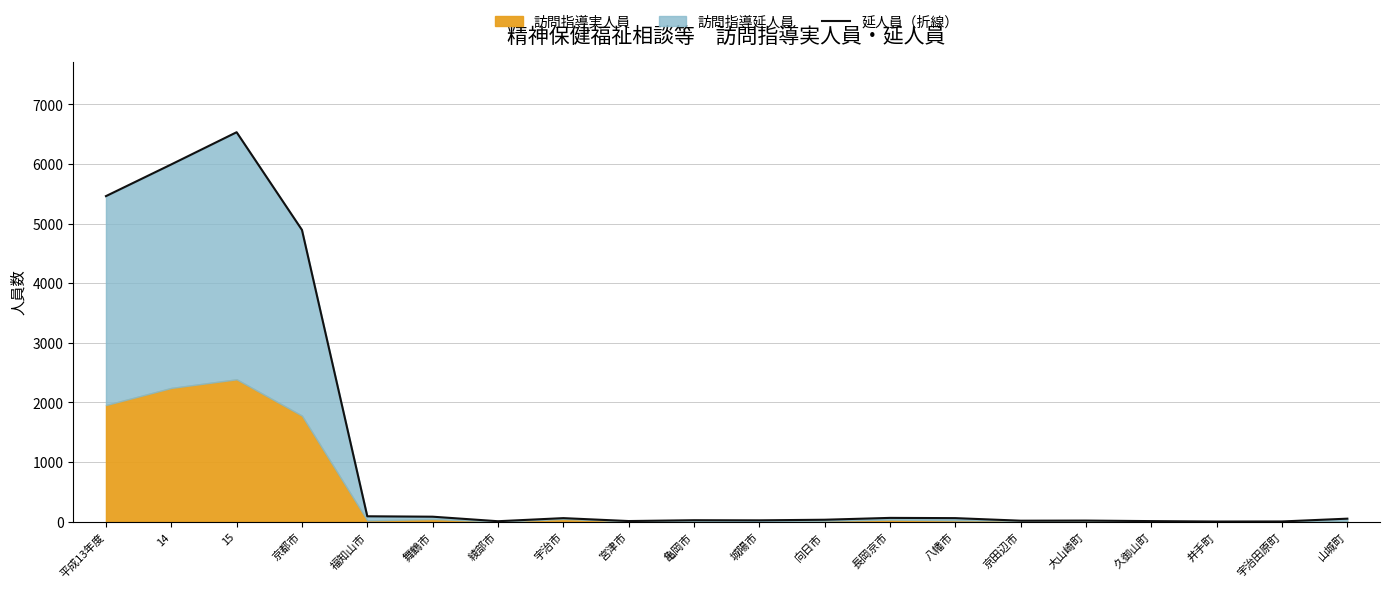

Reading left to right, extract all data points from this chart.

5462	5994	6534	4895	91	84	8	60	11	25	23	33	64	60	17	19	10	3	4	51